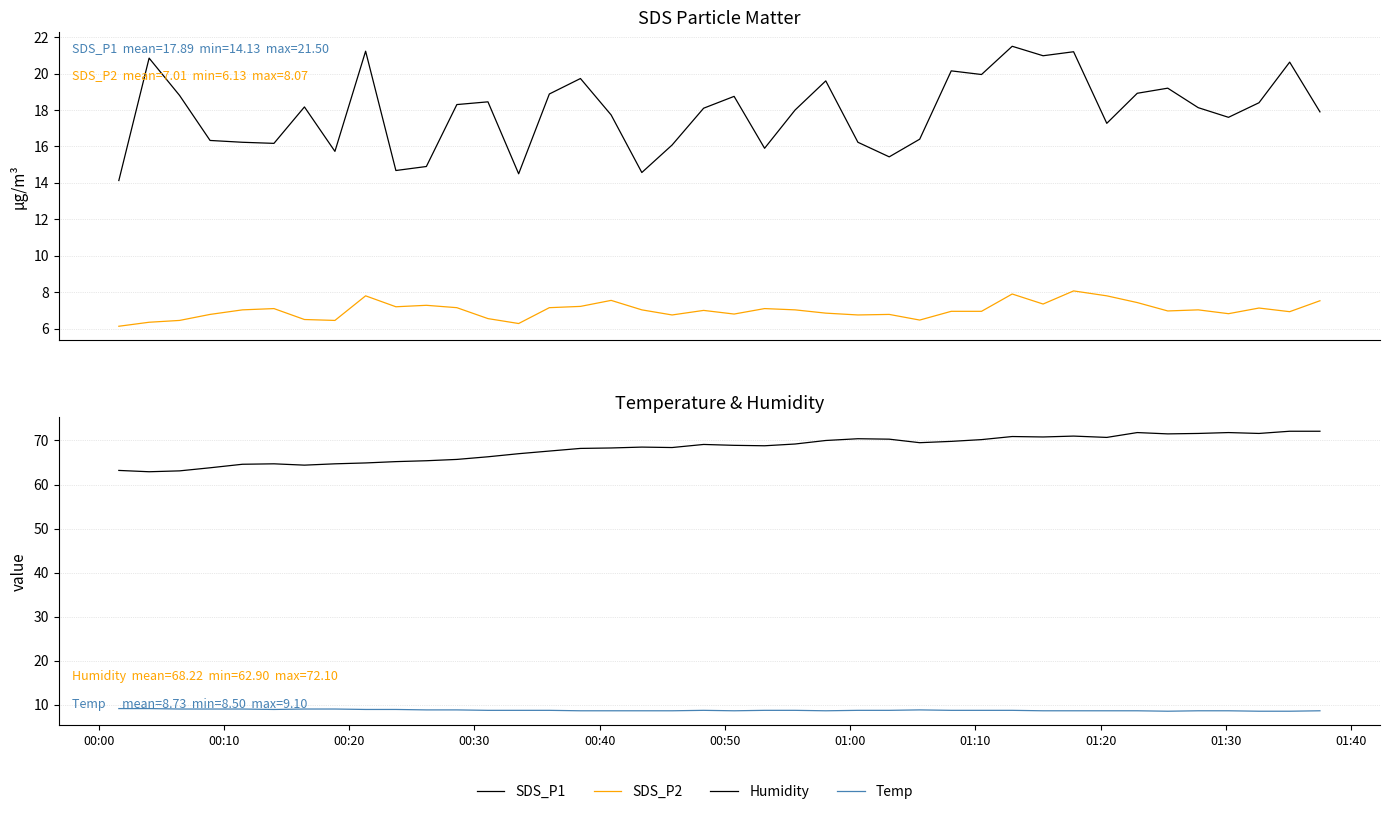

At which category does the chart reach its minimum across all series?

00:00